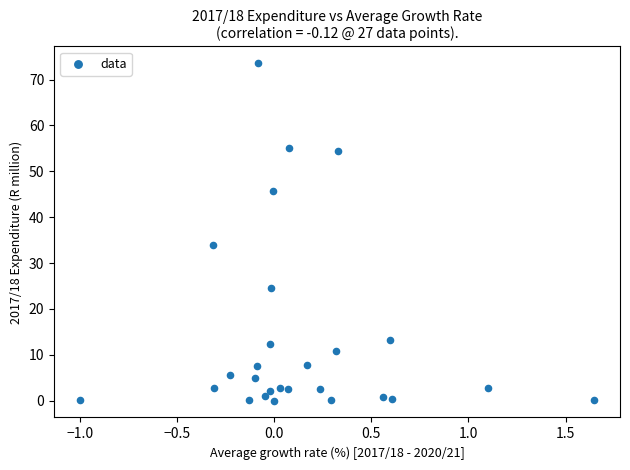

What is the range of Y values (max minus min)?

73.6